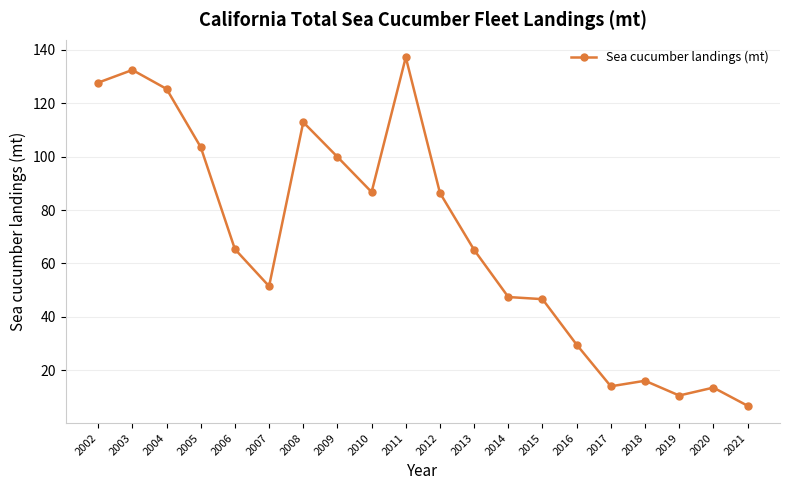

True or false: the data shows 28.9 at 2008.

False